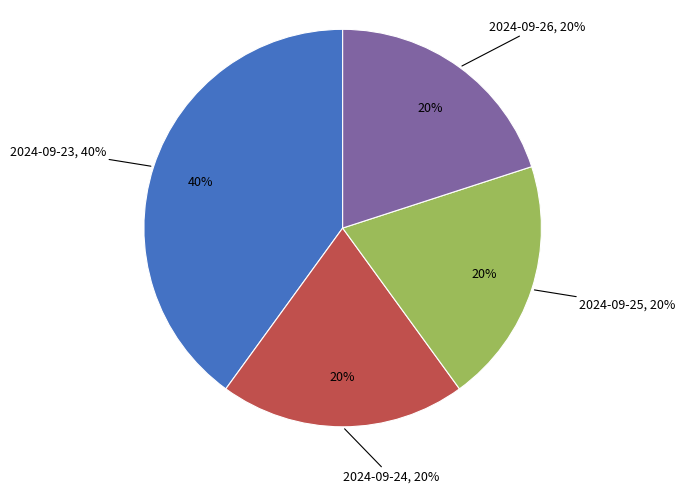

What is the largest slice in the pie chart?

2024-09-23